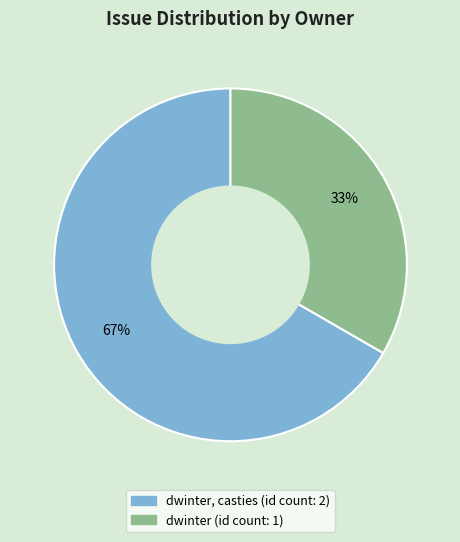

Does any single category account for the majority?

Yes